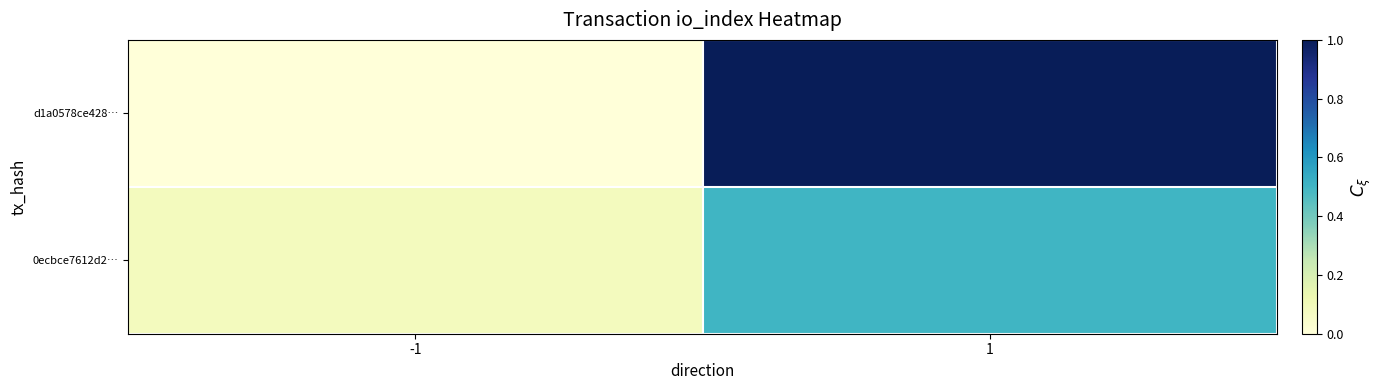

What is the total value across all series at 1?

34